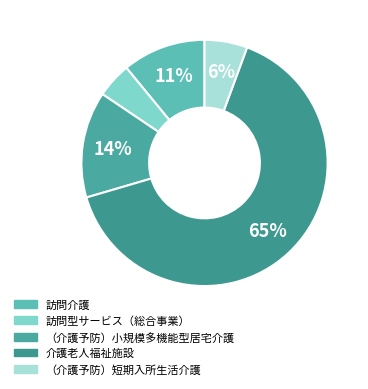

What is the majority slice?

介護老人福祉施設